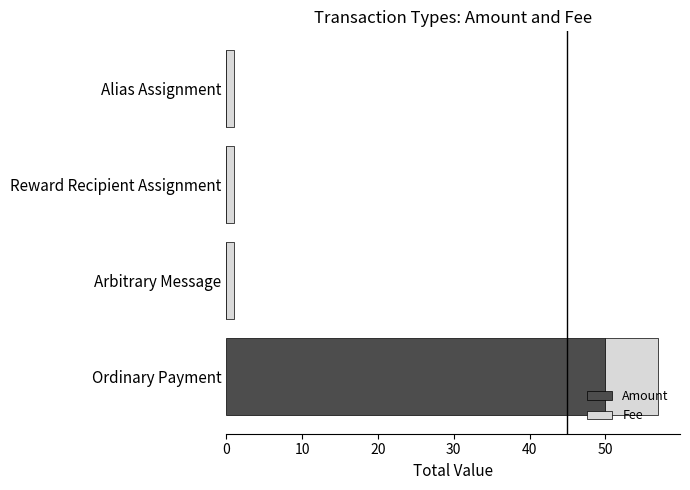

The value of Amount at Ordinary Payment is 50. True or false?

True